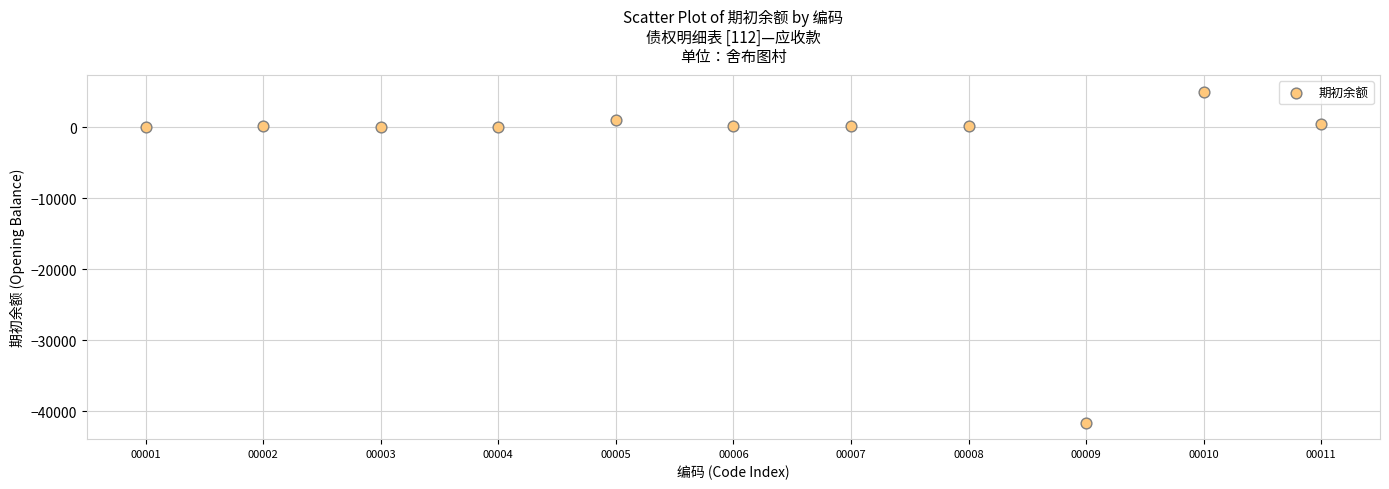

What is the range of X values (max minus min)?

10.0